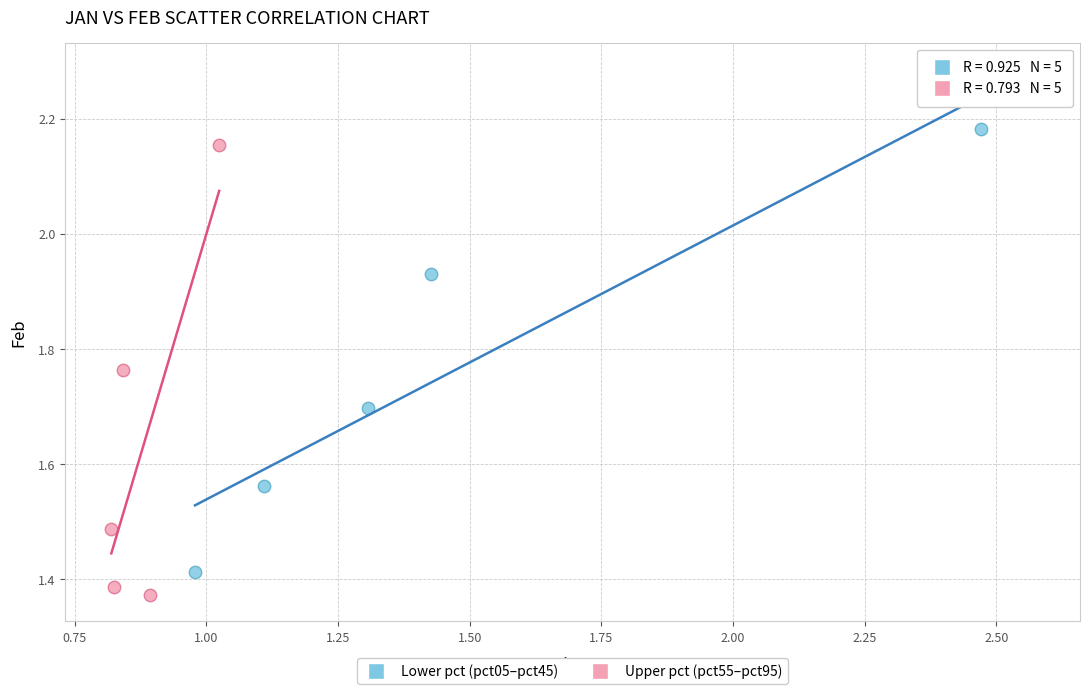

Which series contains the lowest Y value?

Upper pct (pct55–pct95)